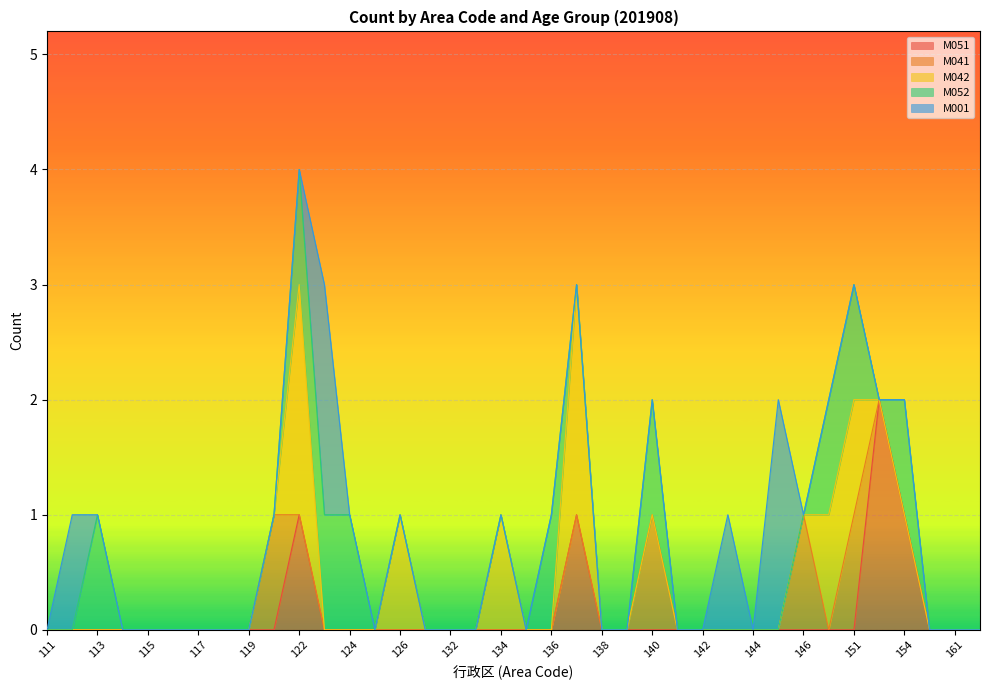

At which category is the sum across all series the highest?

122